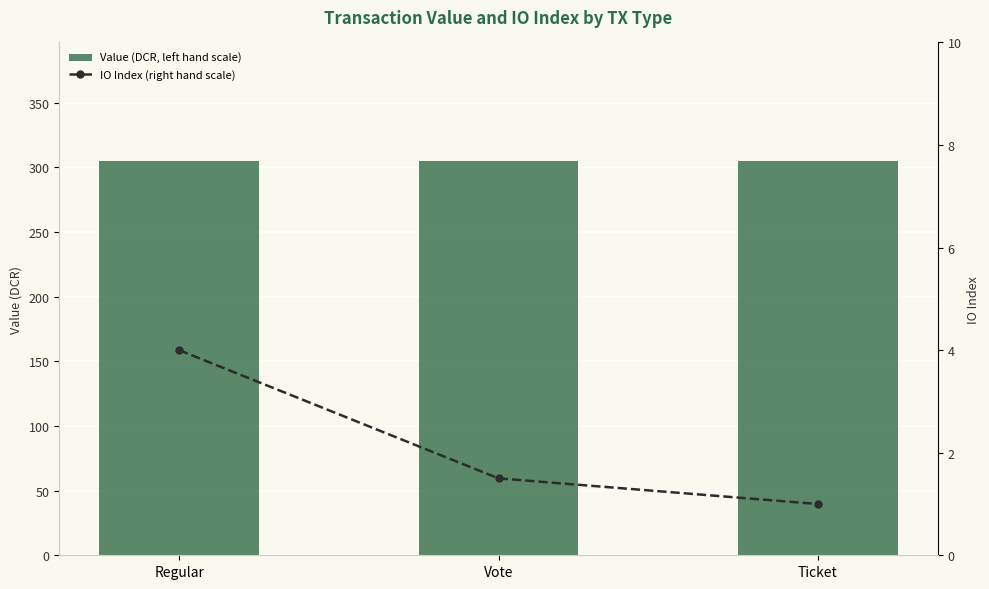

What is the label of the 2nd bar from the right?

Vote